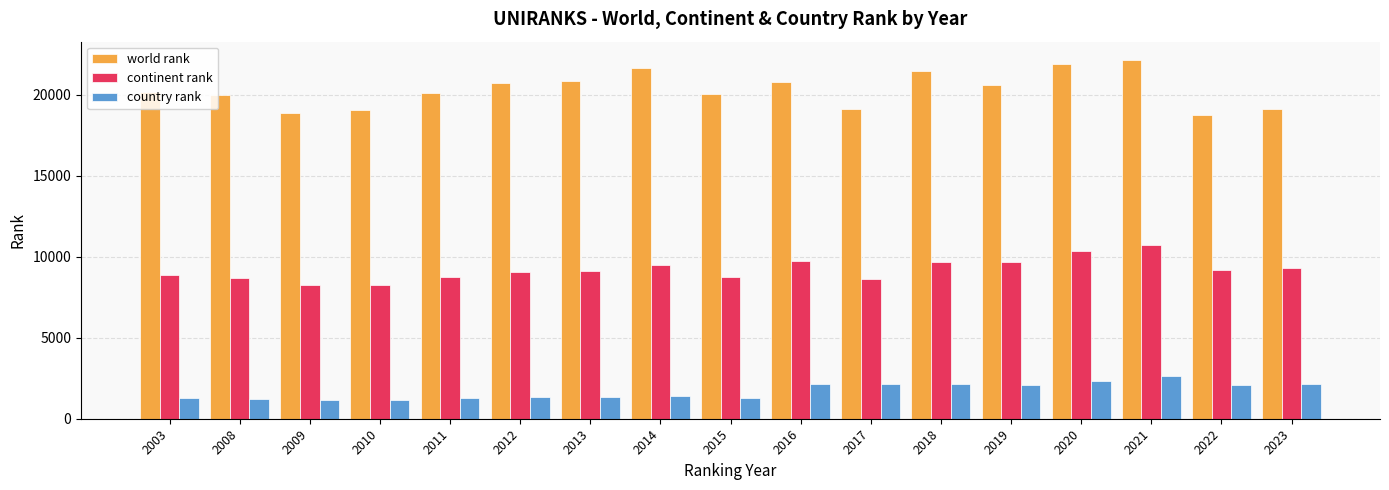

Is the value of world rank at 2003 greater than the value of country rank at 2010?

Yes